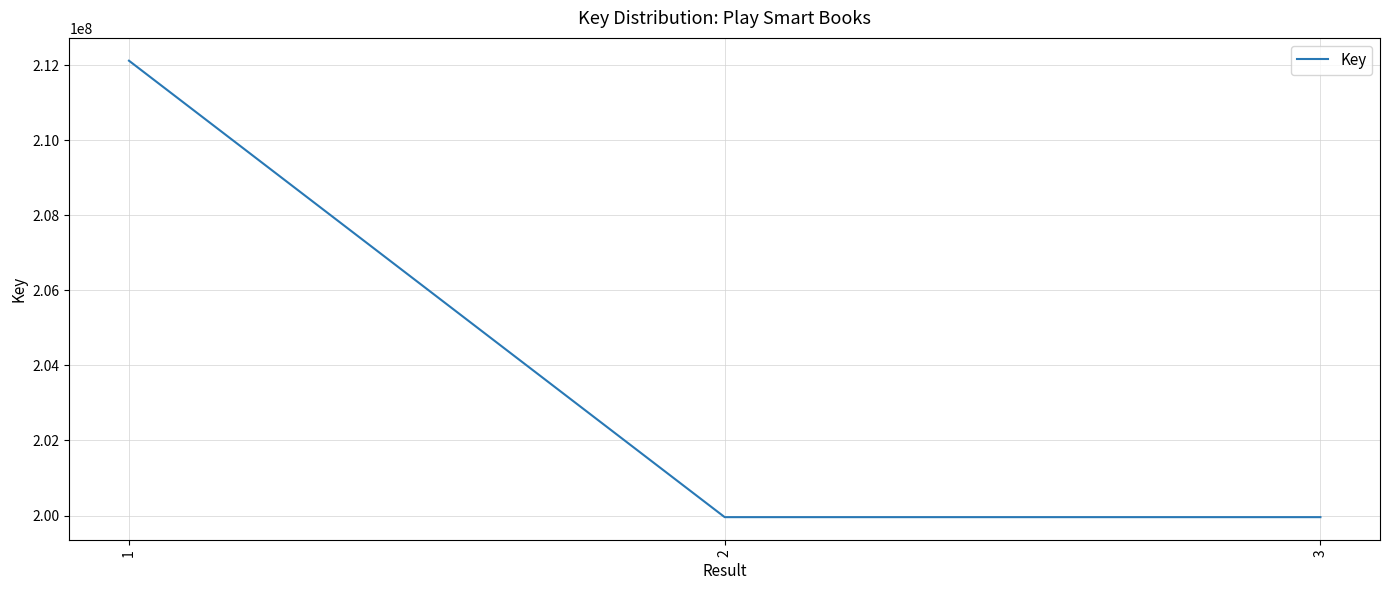

At which label does the data first exceed 199957032?

1